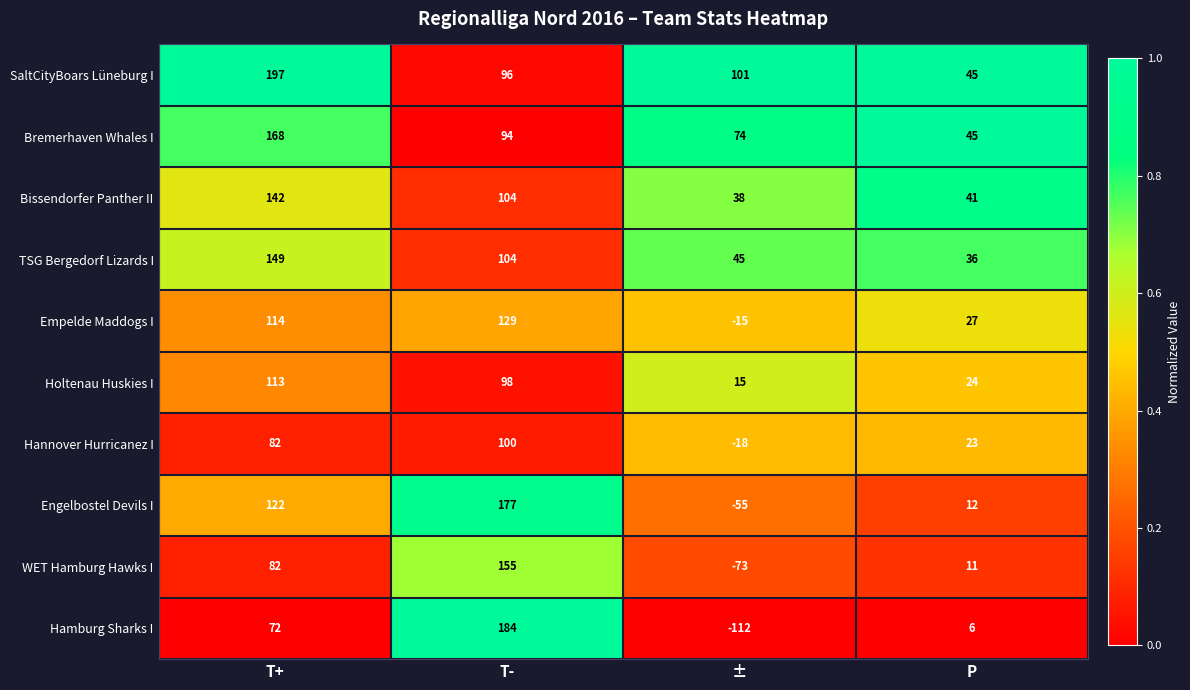

What is the total value across all series at T+?

1241